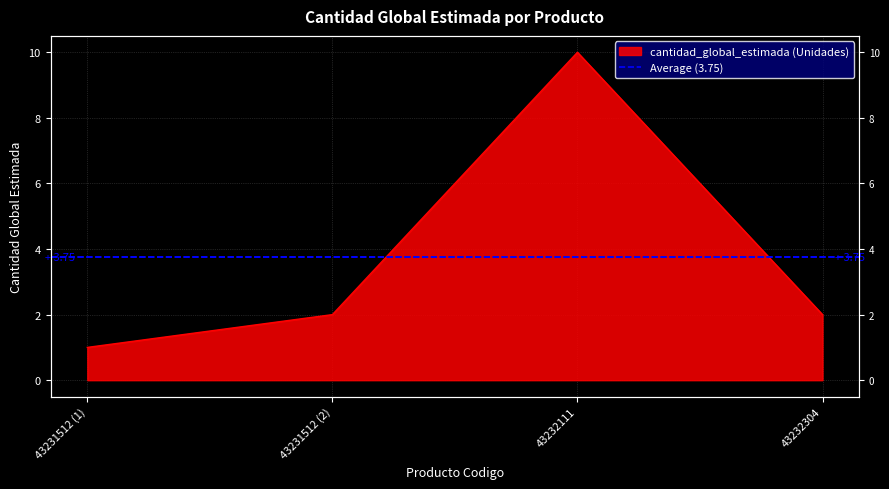

Count the values in the range 2 to 10.

3